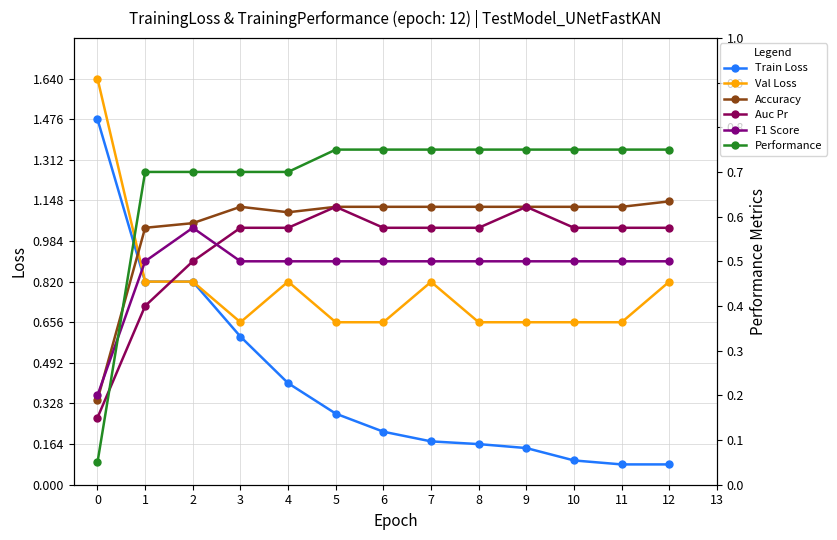

Where is the first local minimum for Val Loss?

3